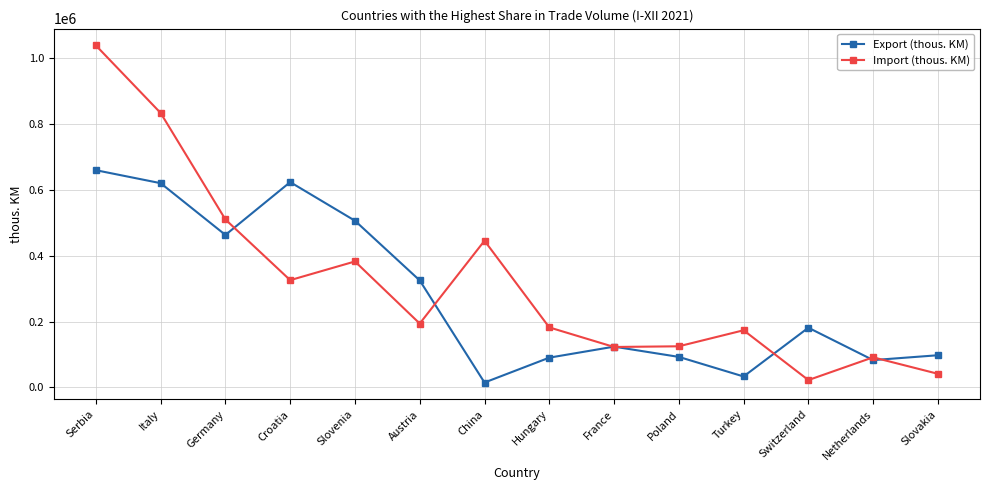

Does the chart have visible grid lines?

Yes